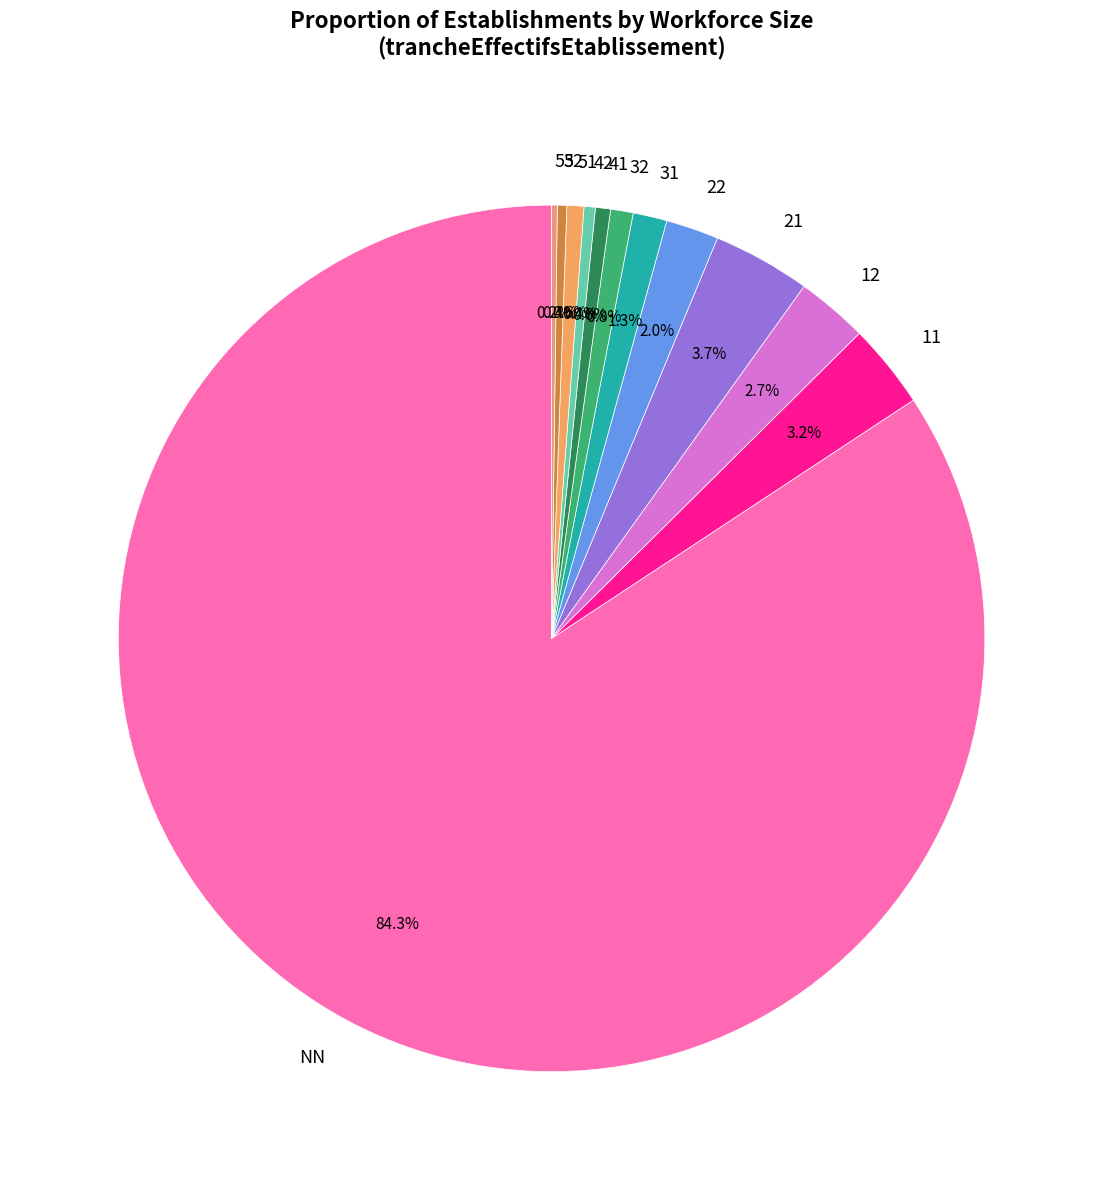

The 21 slice represents 15% of the pie. True or false?

False